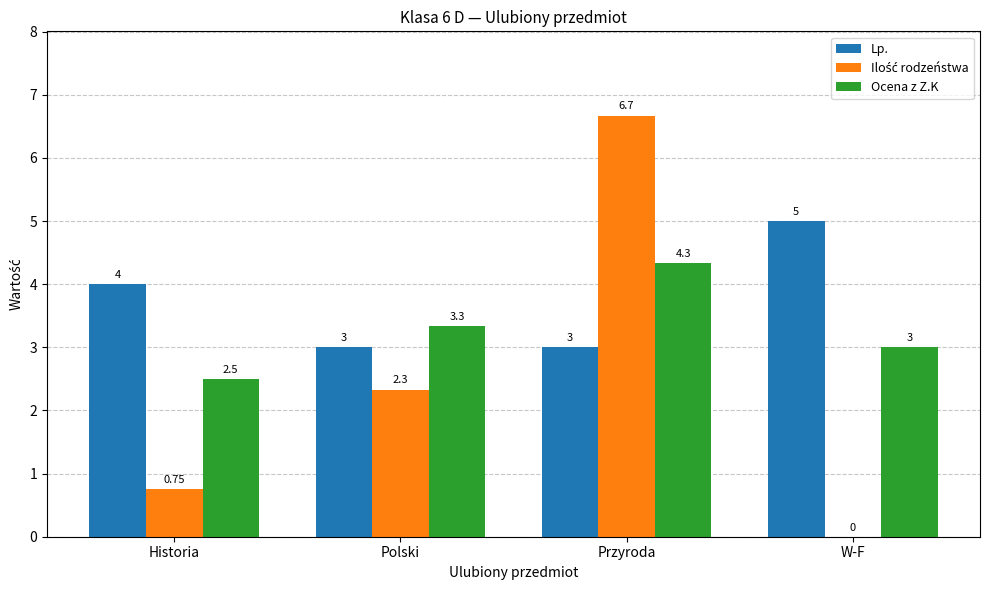

What is the spread (max minus min) of values at W-F?

5.0